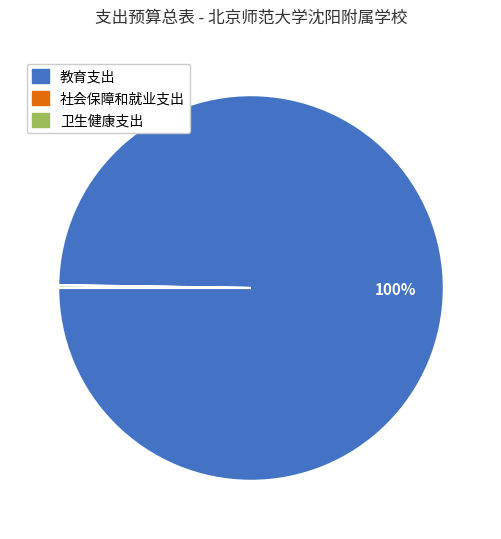

What is the majority slice?

教育支出